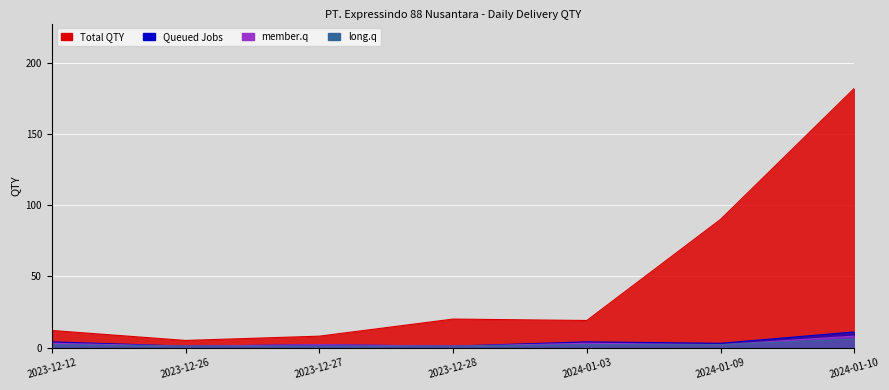

True or false: Queued Jobs and long.q cross at least once.

False